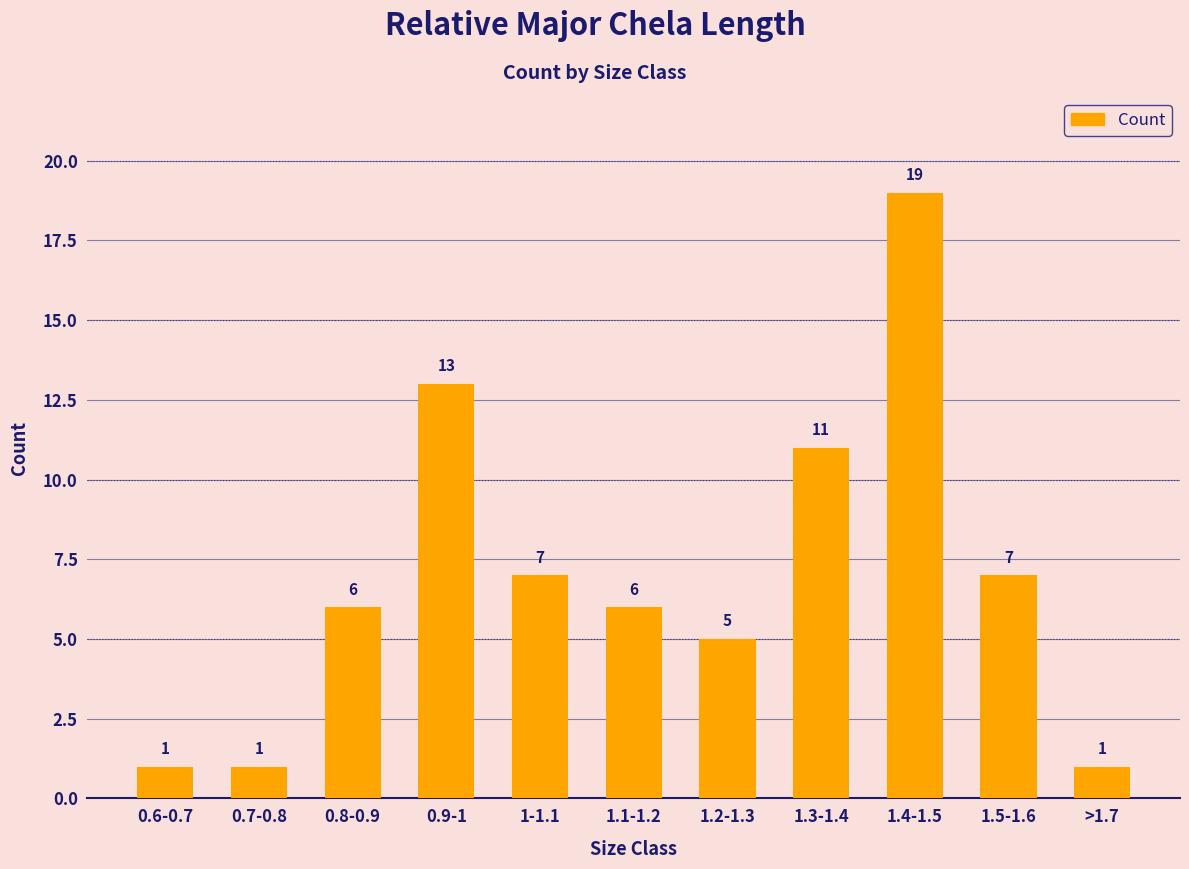

Reading left to right, extract all data points from this chart.

0.6-0.7=1	0.7-0.8=1	0.8-0.9=6	0.9-1=13	1-1.1=7	1.1-1.2=6	1.2-1.3=5	1.3-1.4=11	1.4-1.5=19	1.5-1.6=7	>1.7=1